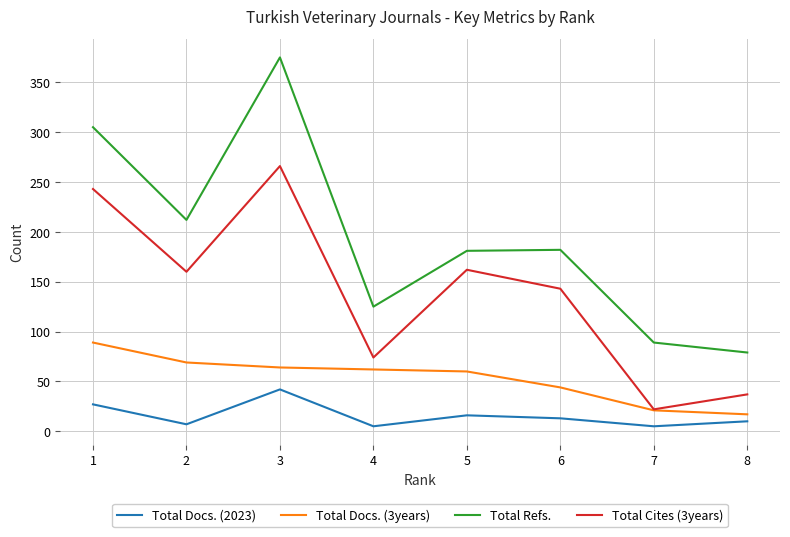

At which category is the sum across all series the highest?

3